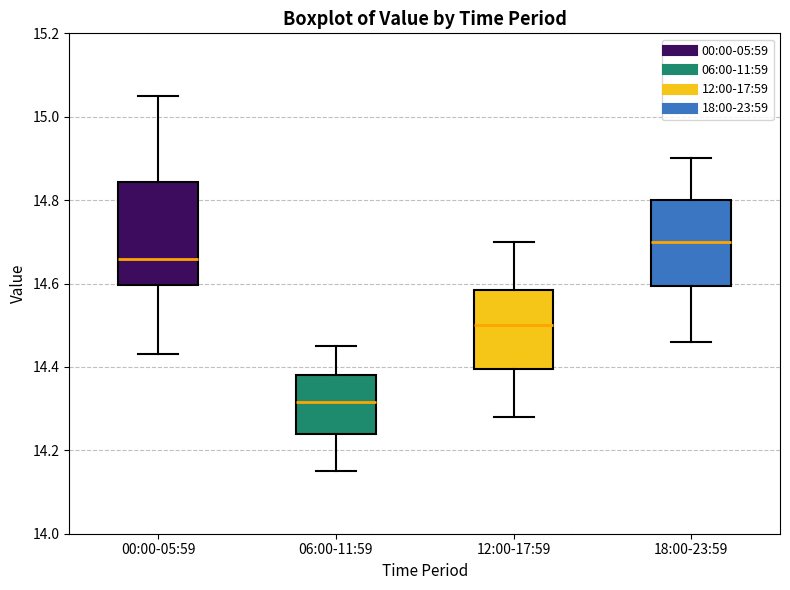

Which box is the tallest, from its lower edge to its upper edge?

00:00-05:59